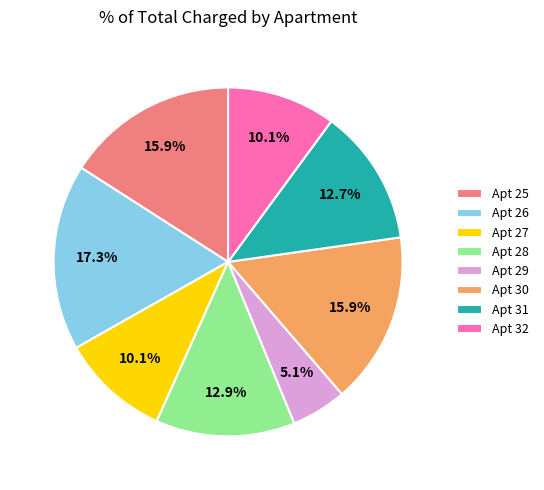

Approximately how many times larger is the value at Apt 26 compared to Apt 25?

1.1